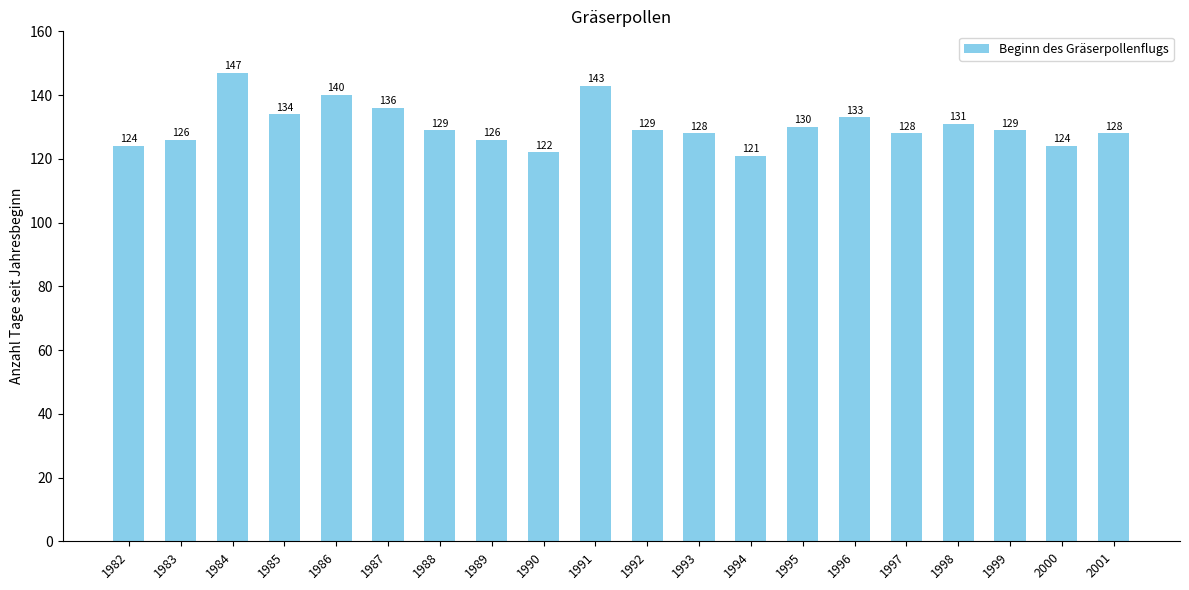

What is the average value?

130